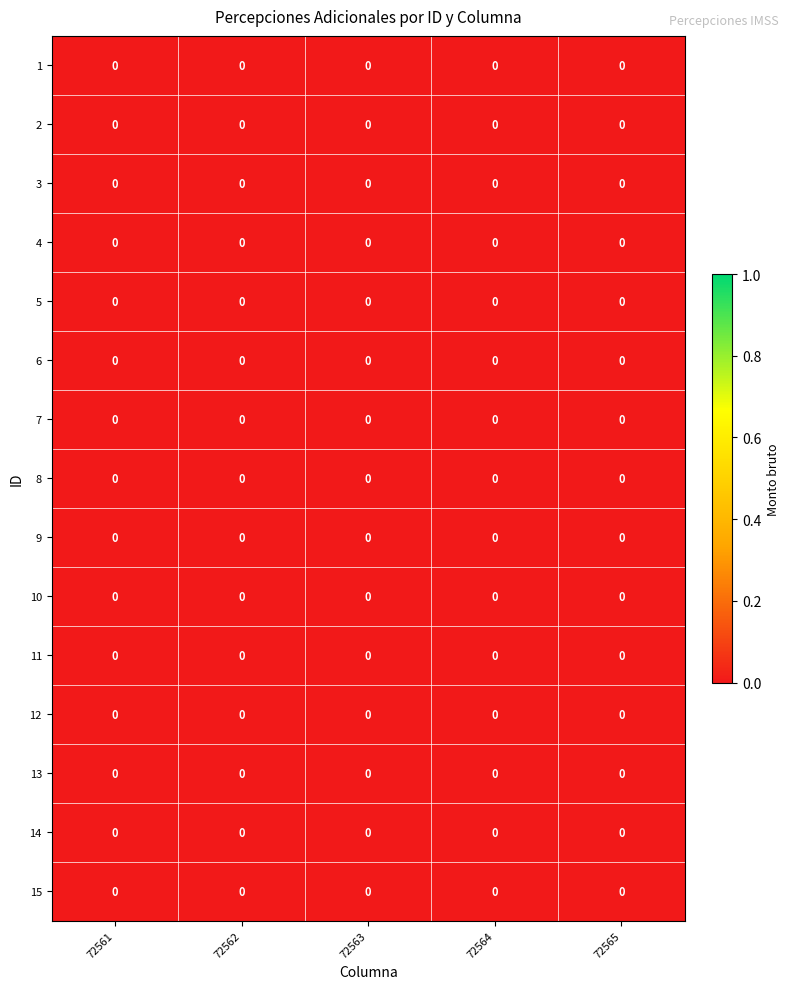

How many data points does each series have?

5